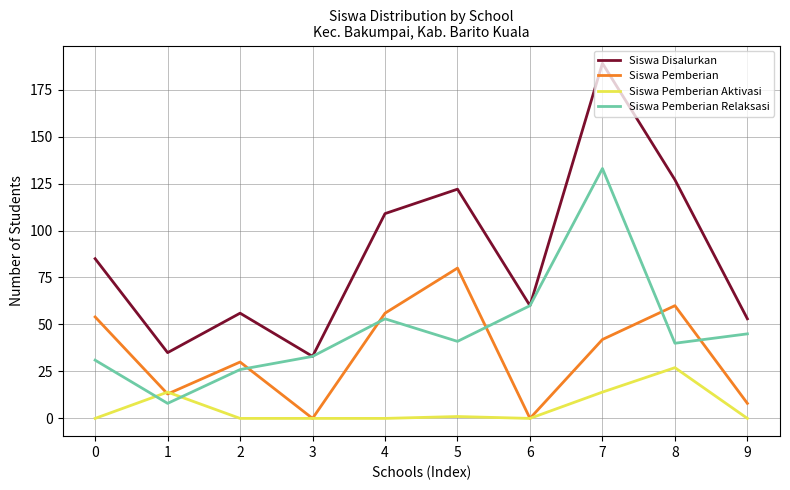

Which series changed the most between 5 and 9?

Siswa Pemberian